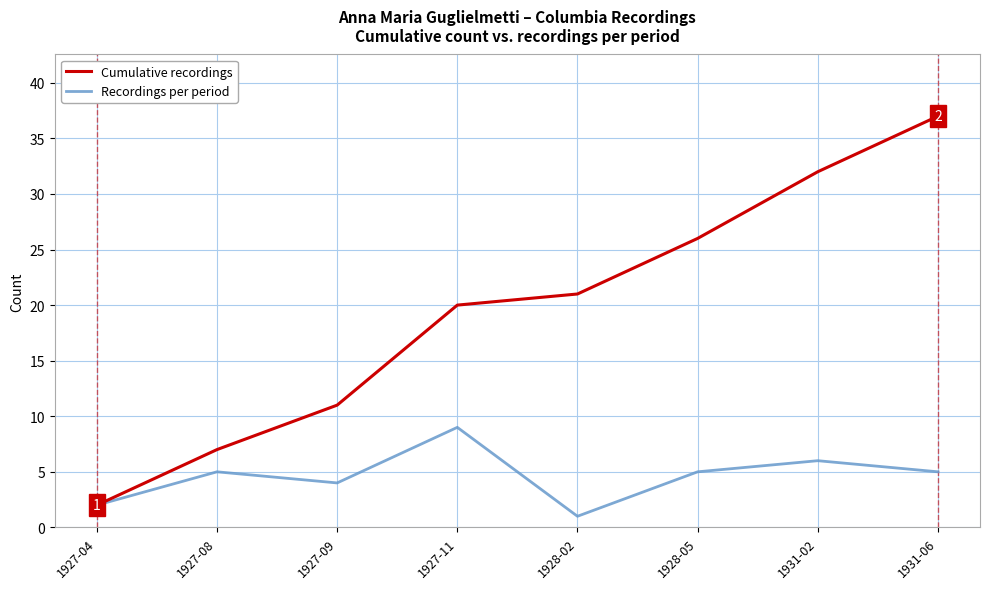

Which series has the largest total across all categories?

Cumulative recordings